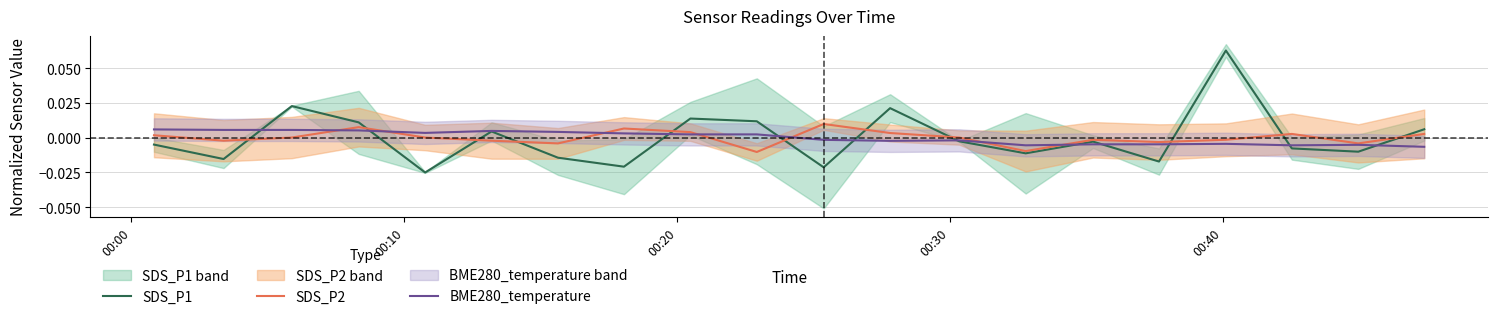

True or false: SDS_P1 and SDS_P2 intersect in this chart.

True